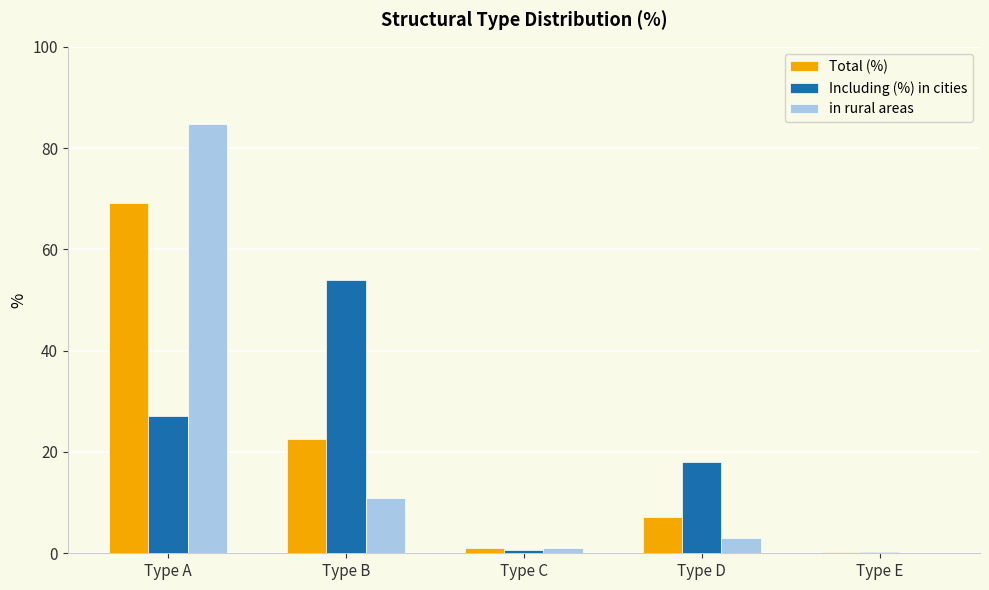

How many categories are shown in the chart?

5